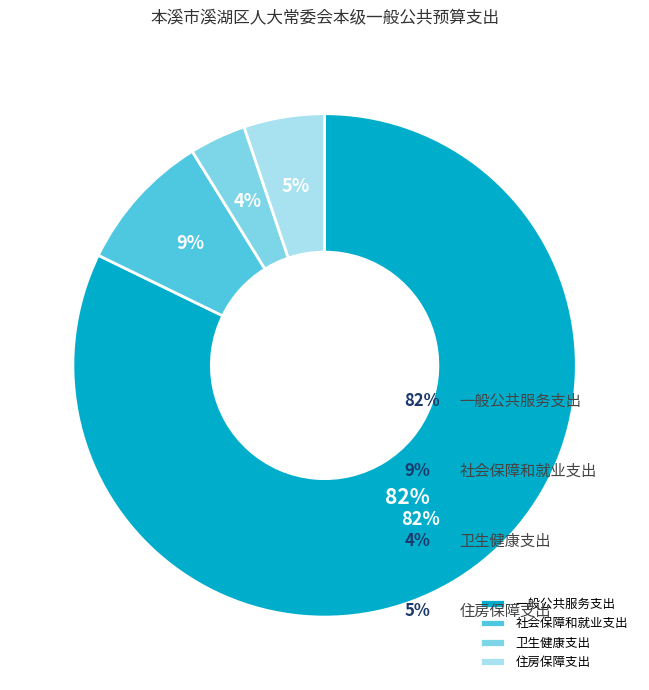

Is it true that 一般公共服务支出 is 73% of the pie?

False